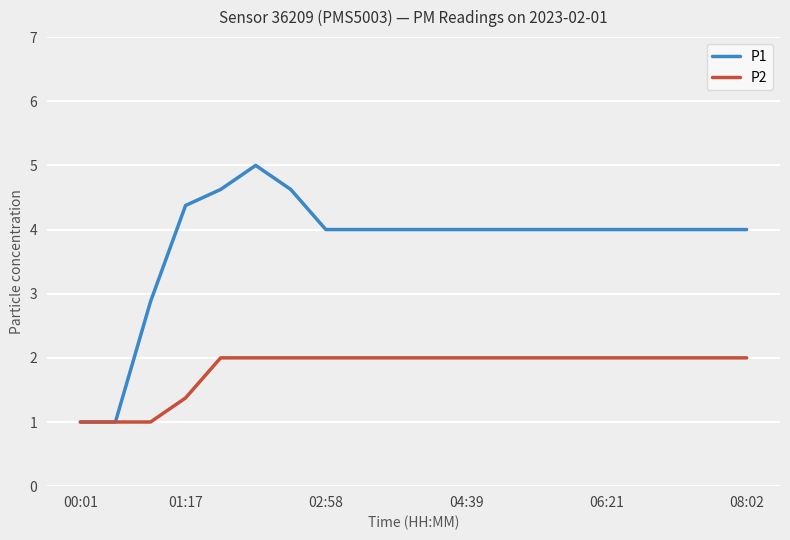

What is the lowest value of the P1 series?

1.0